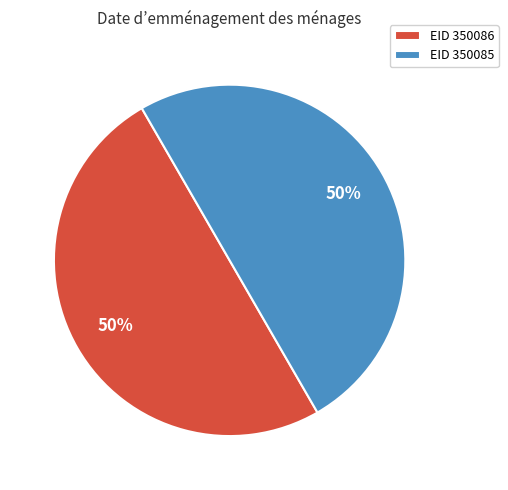

Do EID 350085 and EID 350086 together represent more than half of the pie?

Yes